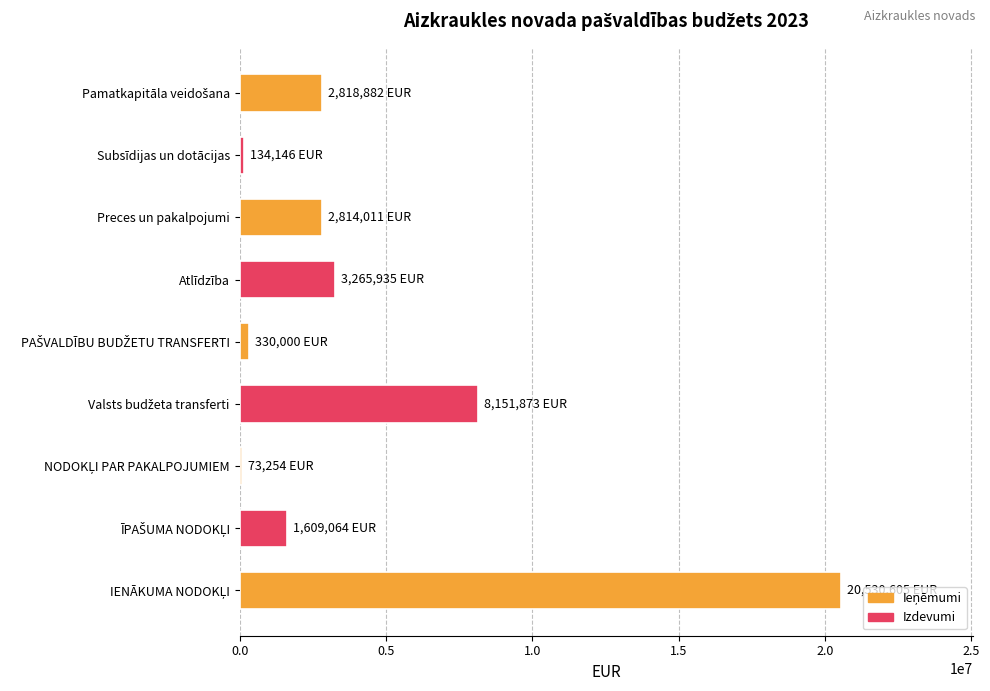

Are the bars horizontal?

Yes